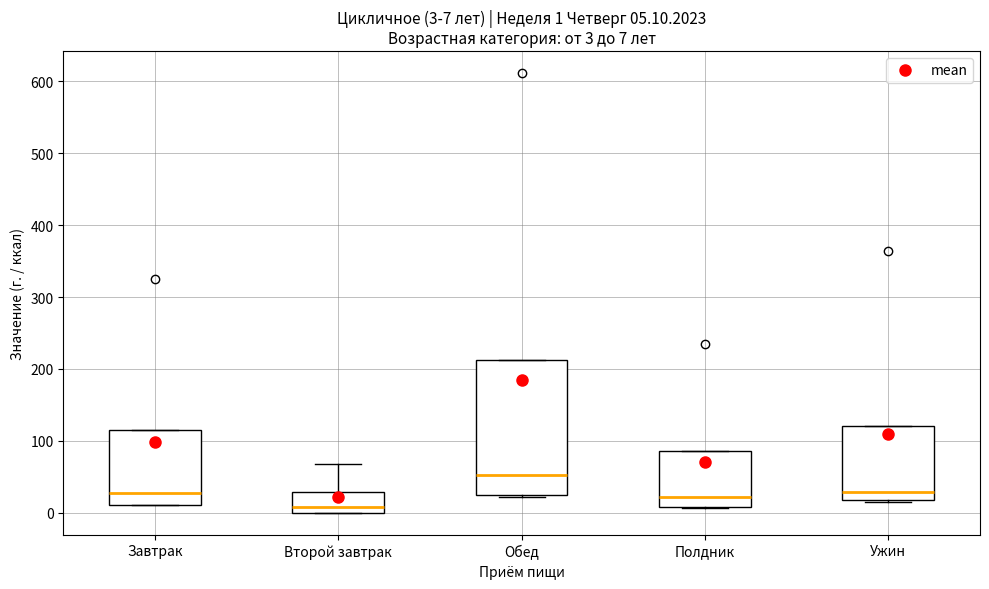

Comparing the boxes themselves (not the whiskers), which one is the tallest?

Обед